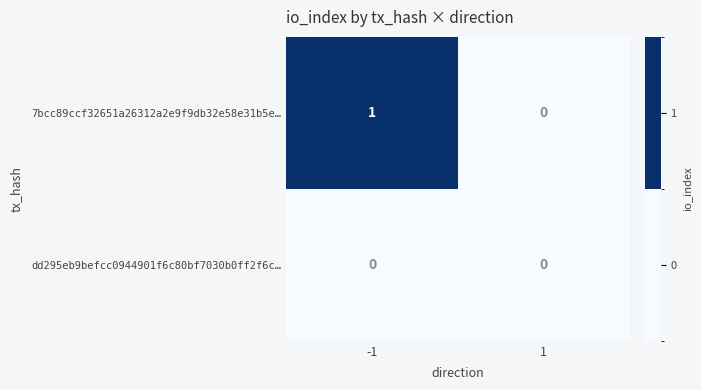

Reading left to right, extract all data points from this chart.

7bcc89ccf32651a26312a2e9f9db32e58e31b5e…: 1	0
dd295eb9befcc0944901f6c80bf7030b0ff2f6c…: 0	0